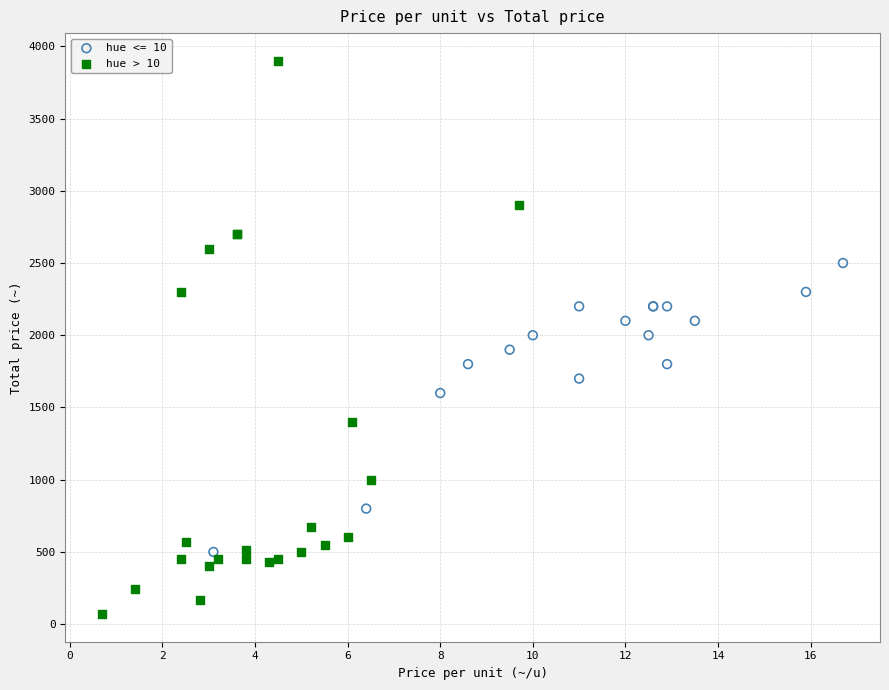

Which series reaches the maximum Y coordinate?

hue > 10